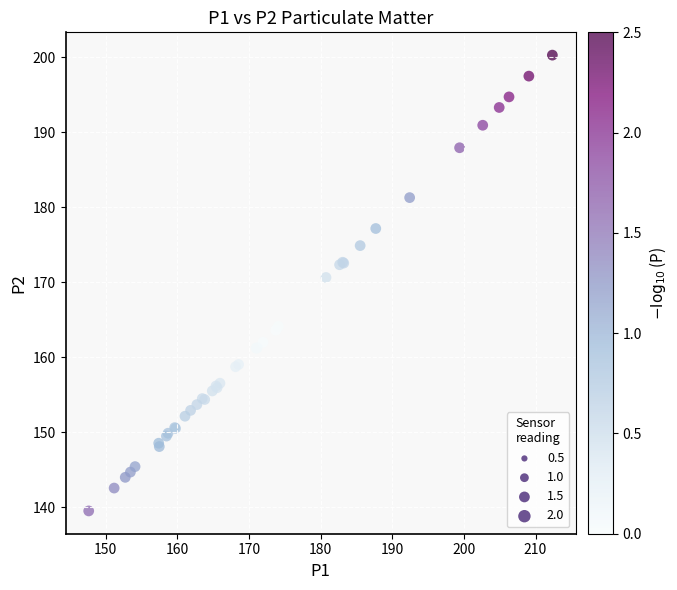

What Y value in the scatter plot is closest to 169?

170.7